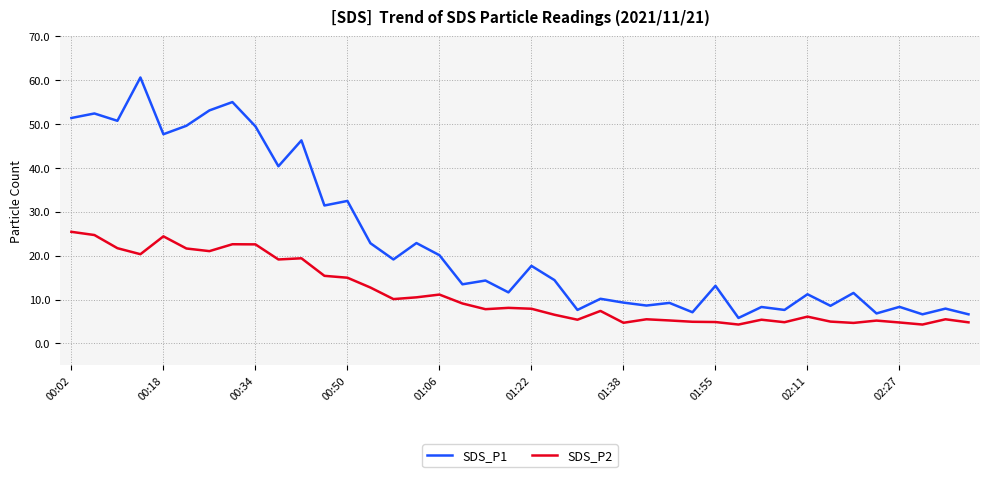

How many lines are shown in the chart?

2